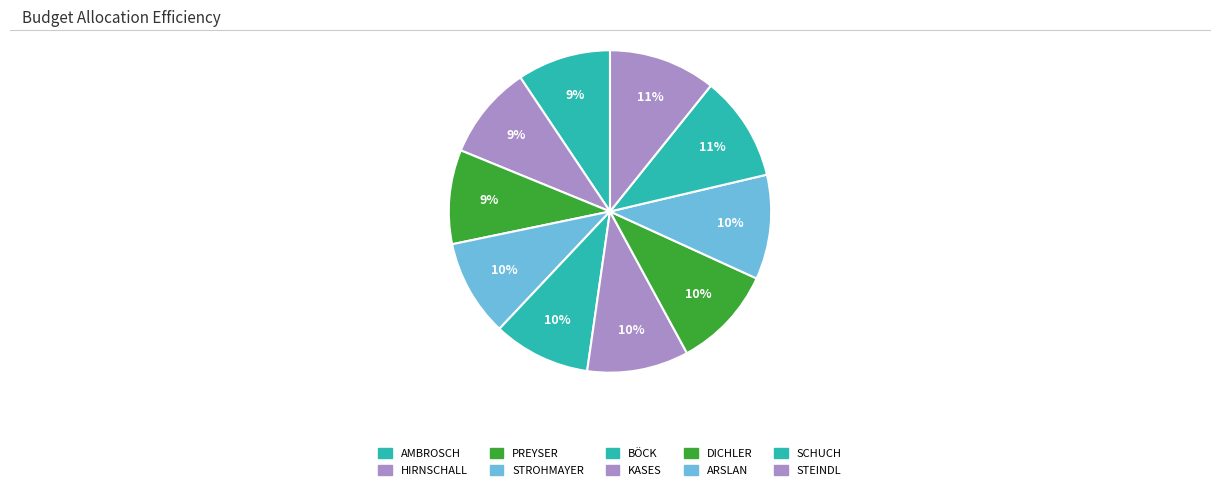

How many slices are in this pie chart?

10